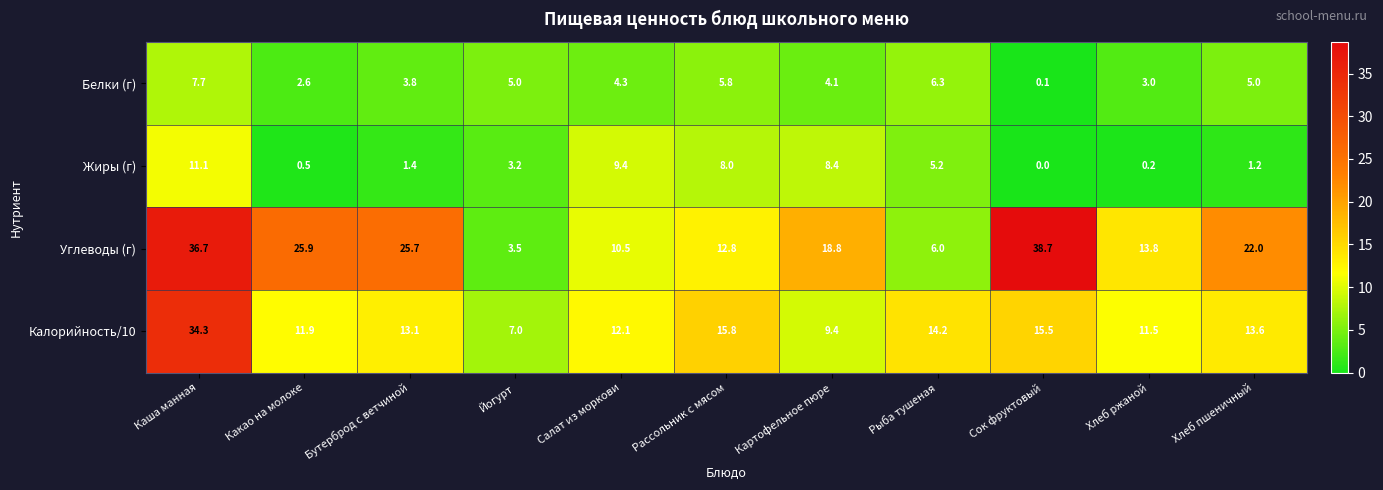

Which series changed the most between Йогурт and Хлеб ржаной?

Углеводы (г)